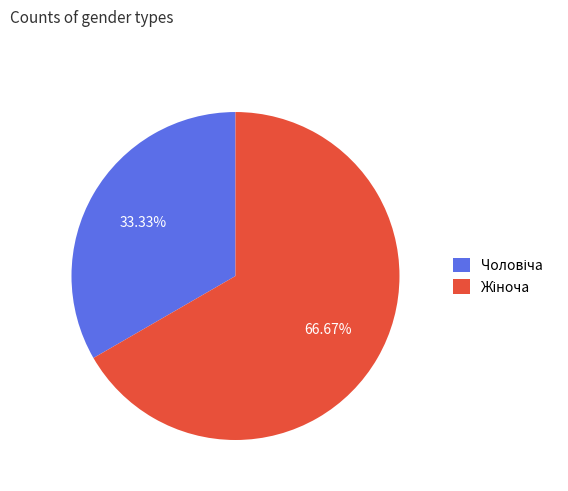

Is there a majority slice in this chart?

Yes